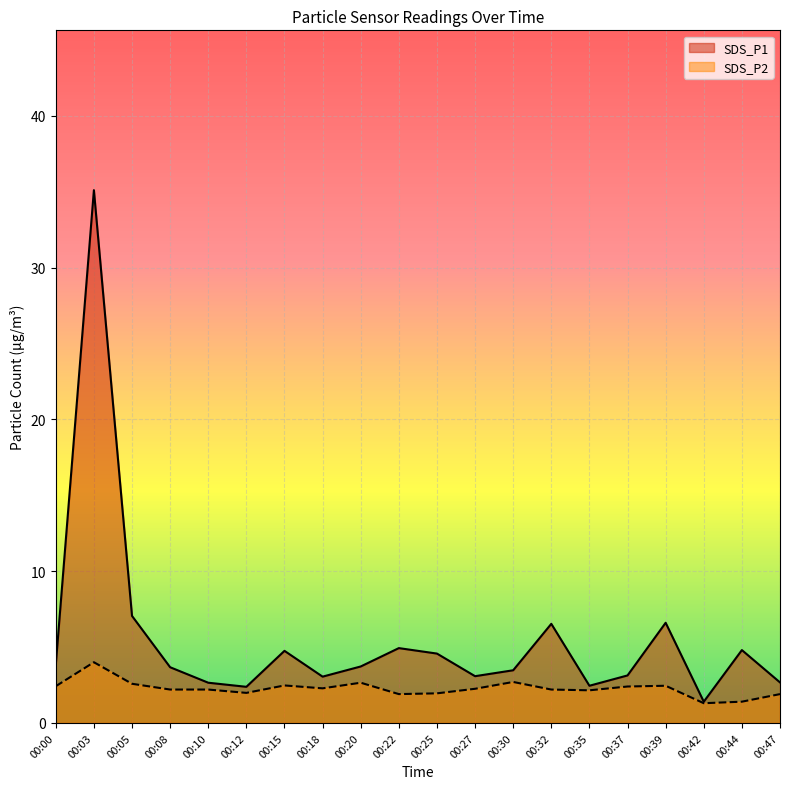

Which series has the largest range (max minus min)?

SDS_P1